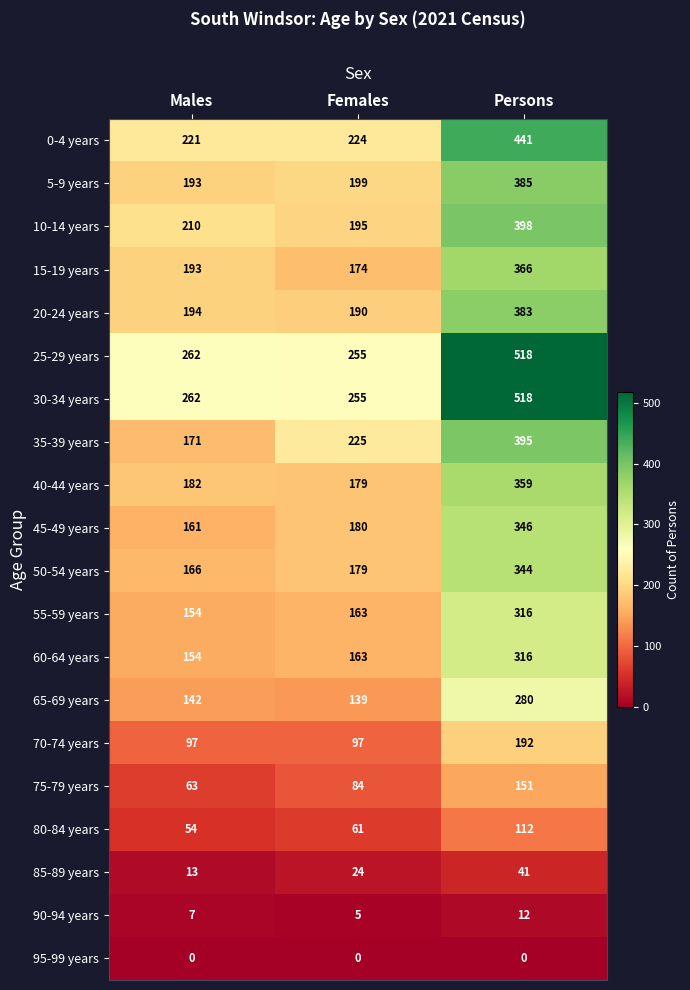

At which label is 45-49 years closest to 253?

Females